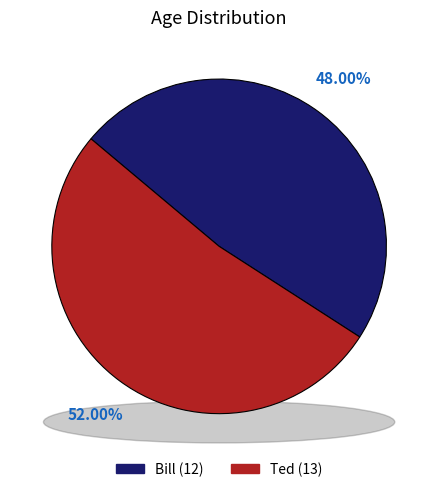

To the nearest percent, what is the difference between the largest and smallest slice percentages?

4%